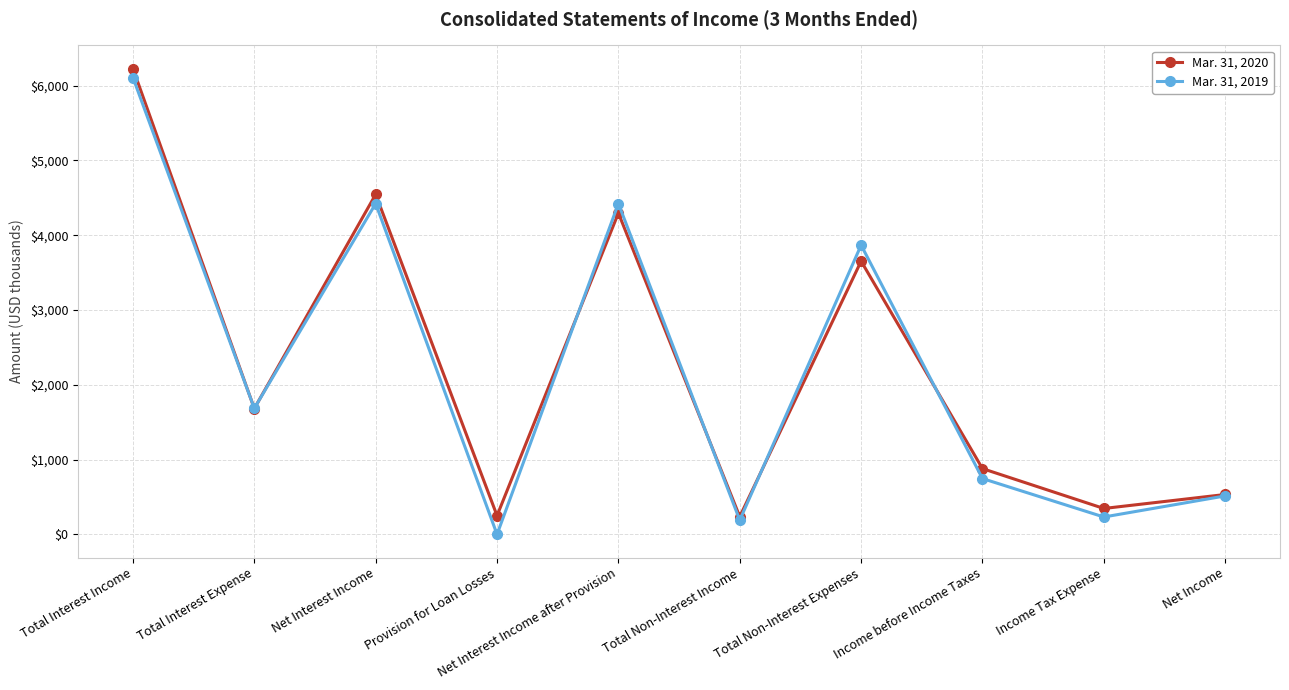

Is it true that Mar. 31, 2020 equals 346 at Income Tax Expense?

True